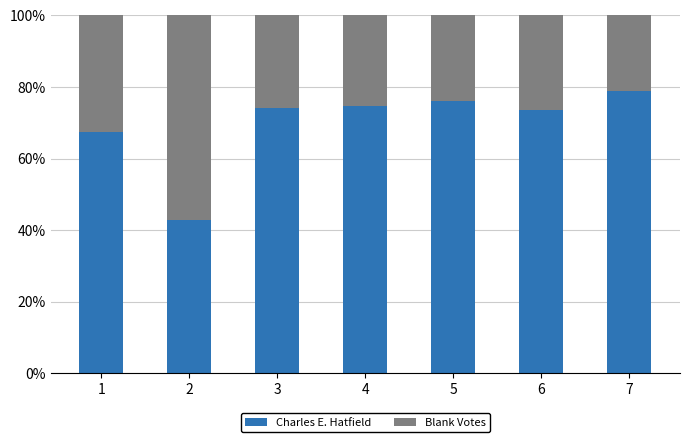

Are the bars horizontal?

No